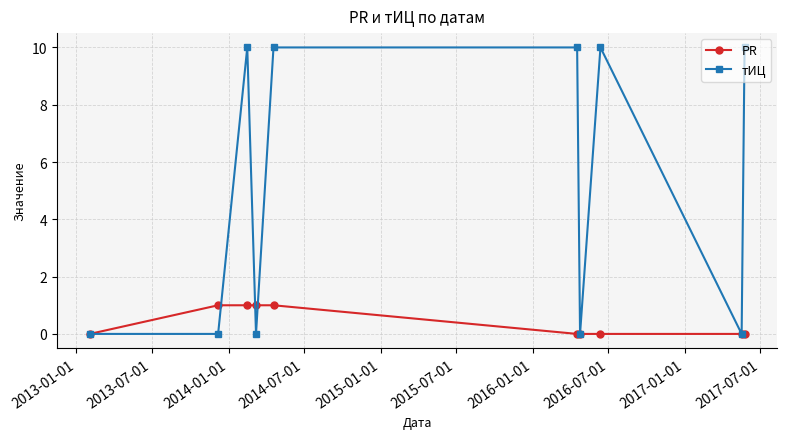

Is this an area chart (filled region under the line)?

No